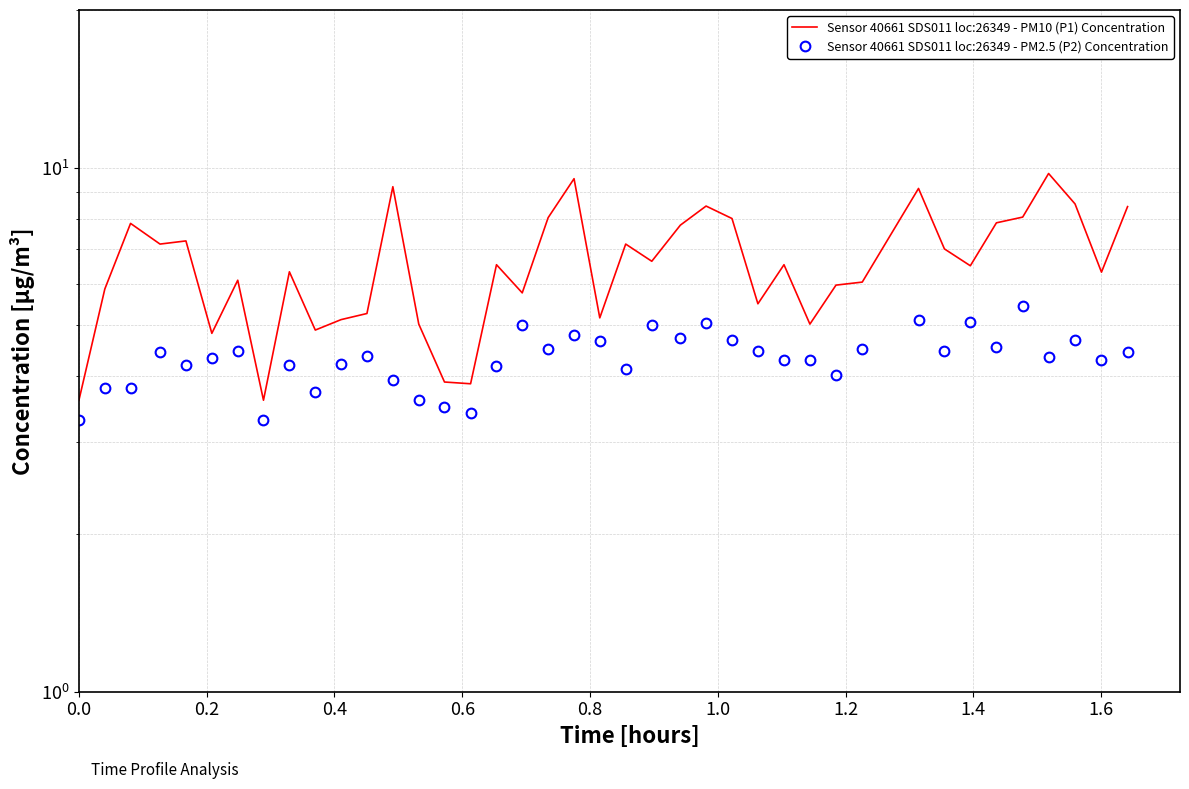

How many lines are shown in the chart?

2